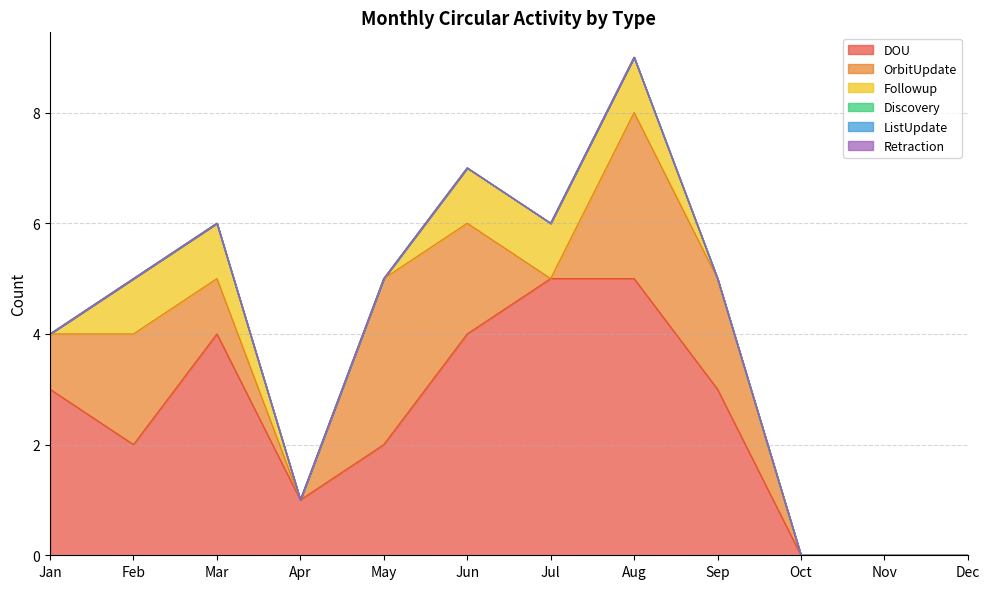

Rank the categories by OrbitUpdate value from lowest to highest.

Apr, Jul, Oct, Nov, Dec, Jan, Mar, Feb, Jun, Sep, May, Aug